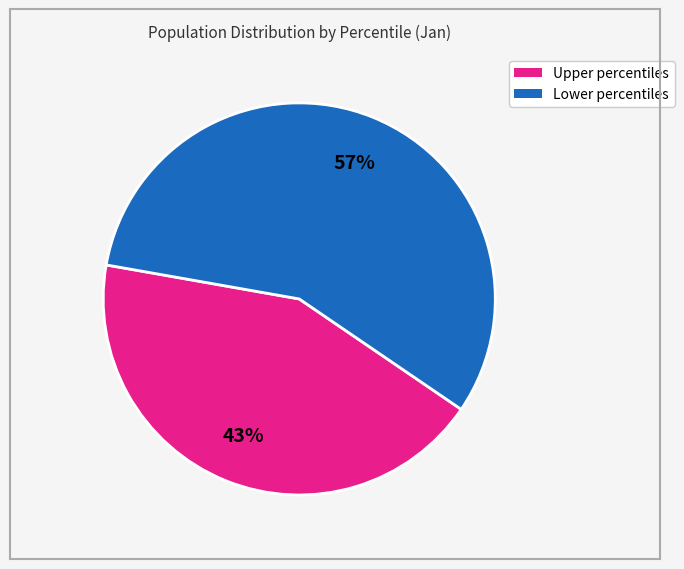

To the nearest percent, what is the average slice percentage?

50%